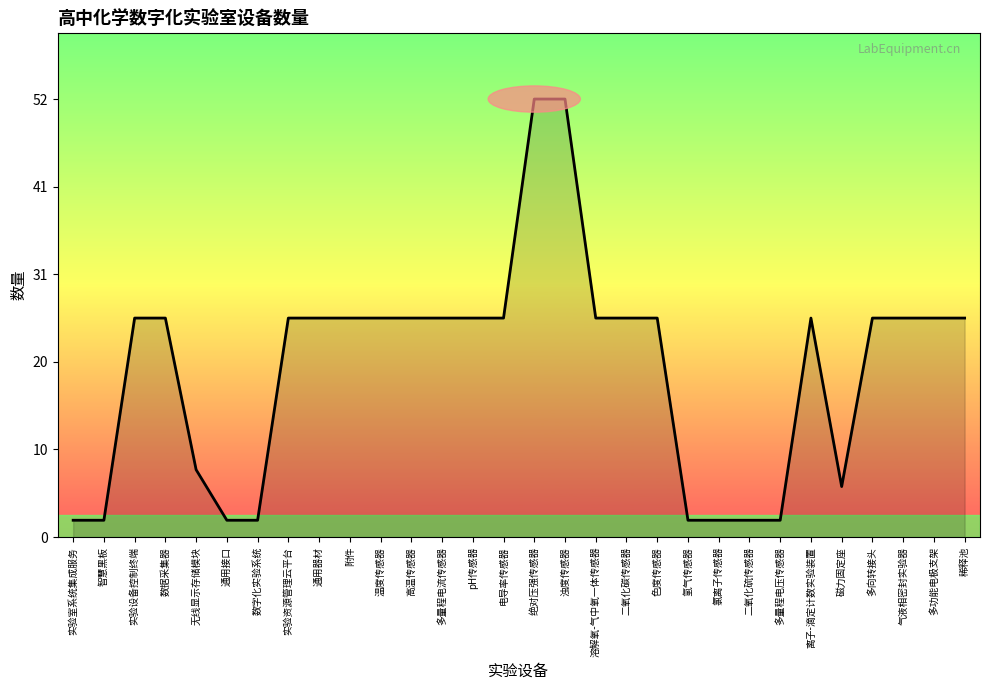

Does the chart have visible grid lines?

No